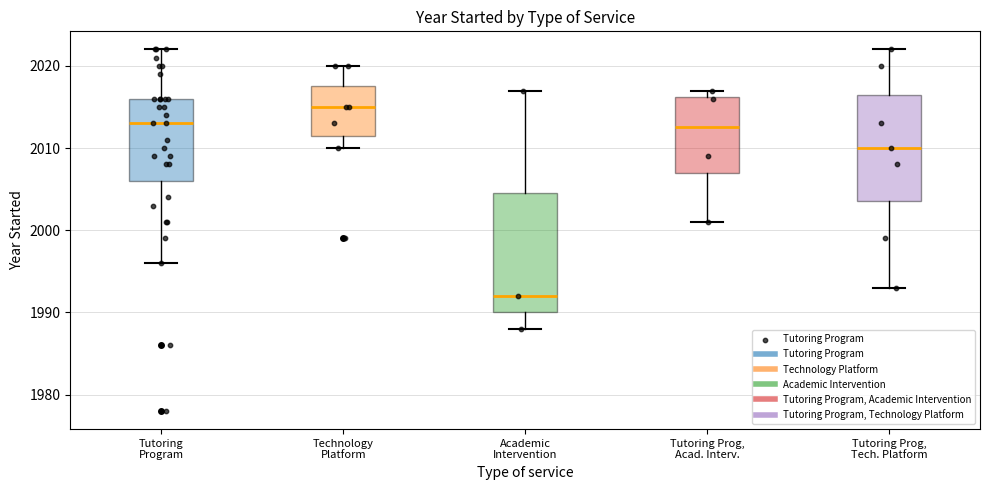

Which box is the tallest, from its lower edge to its upper edge?

Academic Intervention